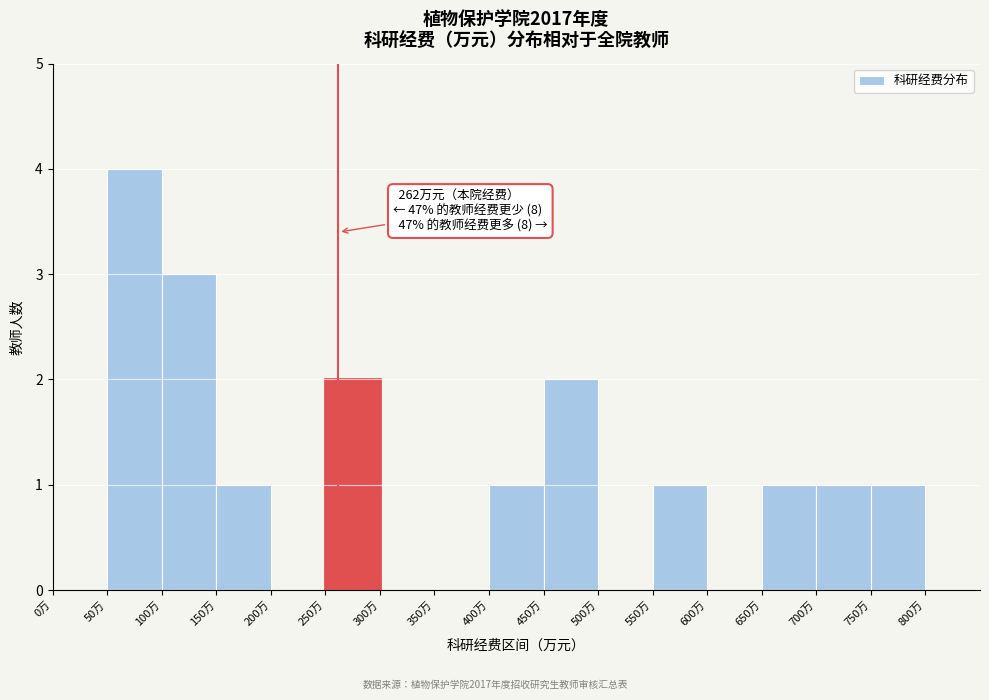

Over which range of the x-axis is the bar tallest?

50 to 100